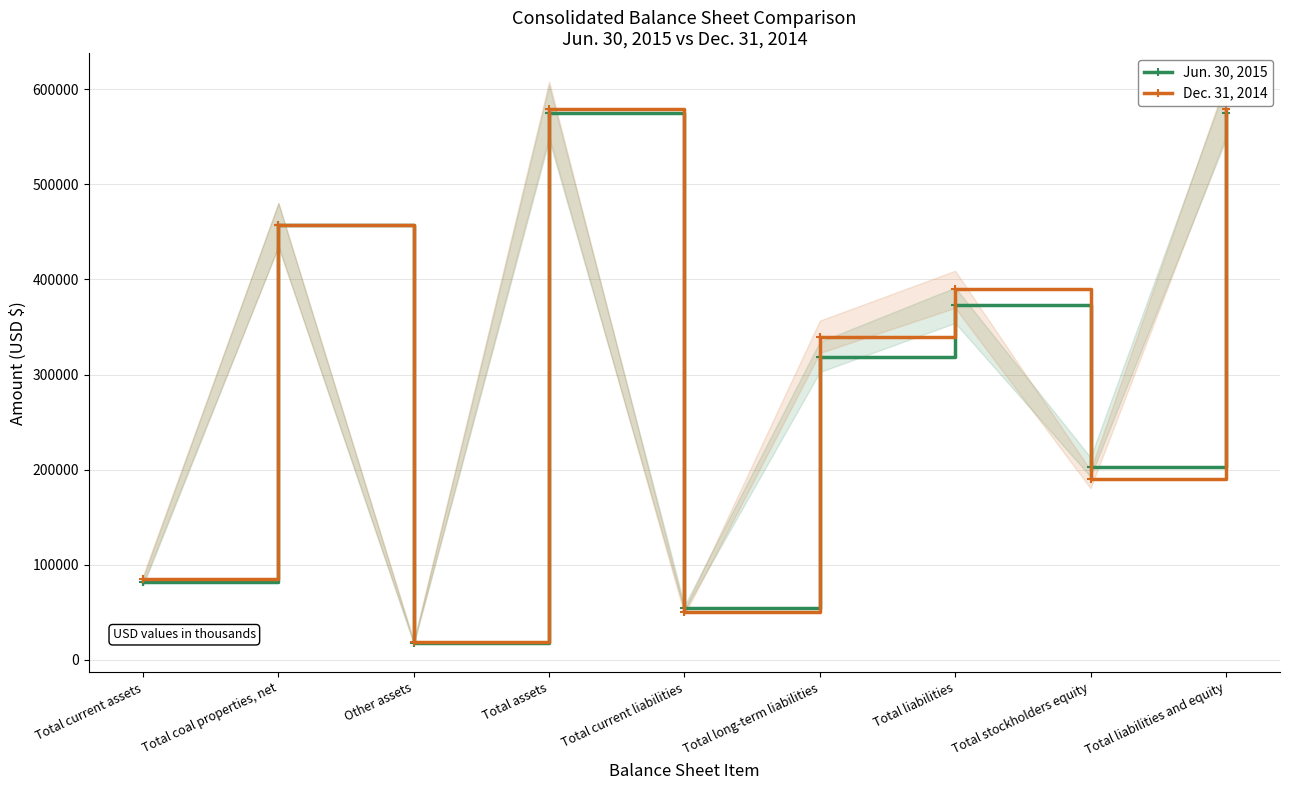

True or false: Dec. 31, 2014 and Jun. 30, 2015 intersect in this chart.

True